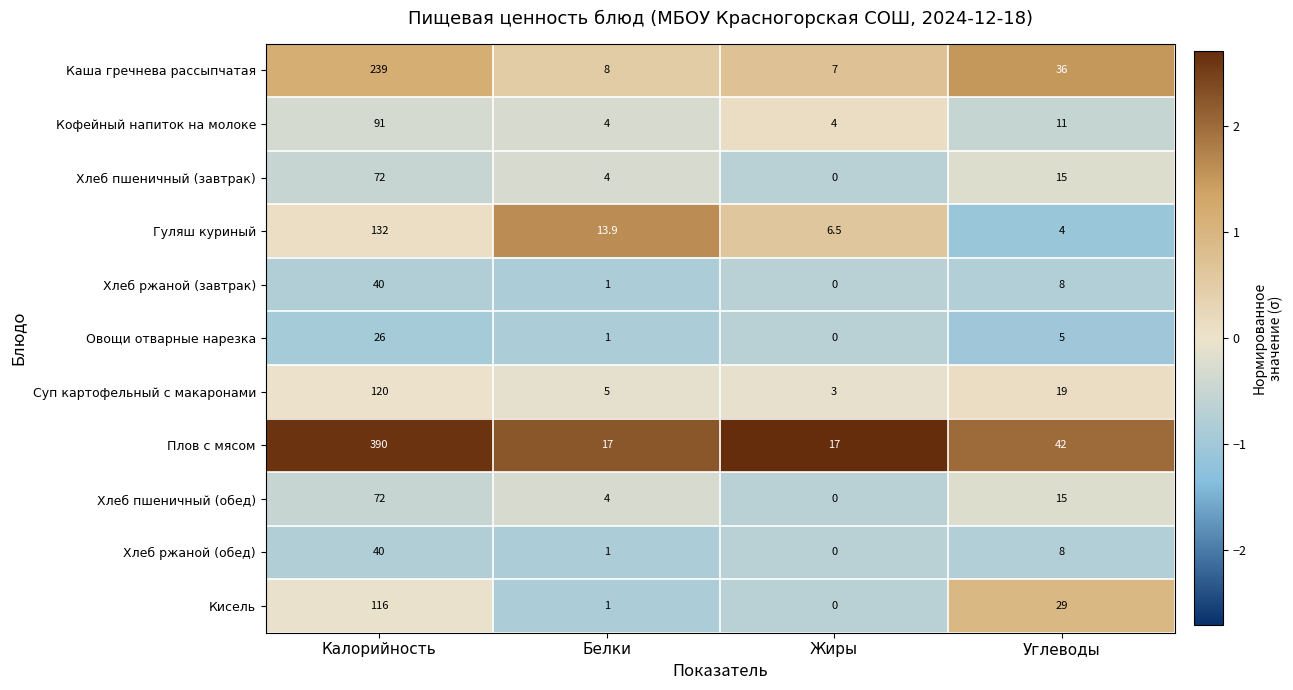

At which label does Хлеб пшеничный (обед) reach its peak?

Калорийность